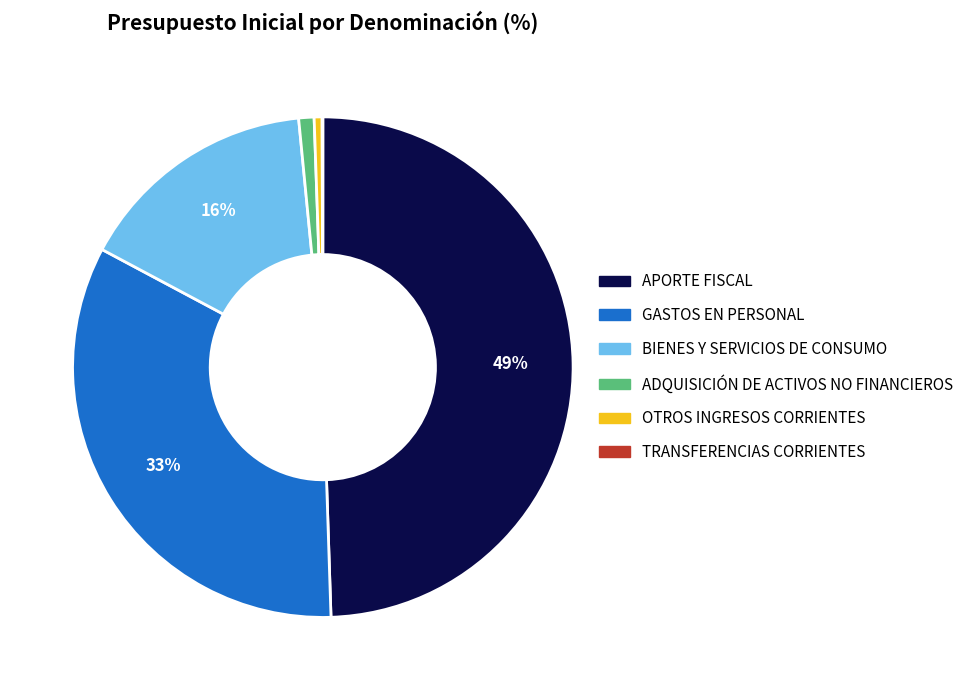

Is the sum of APORTE FISCAL and GASTOS EN PERSONAL greater than half?

Yes